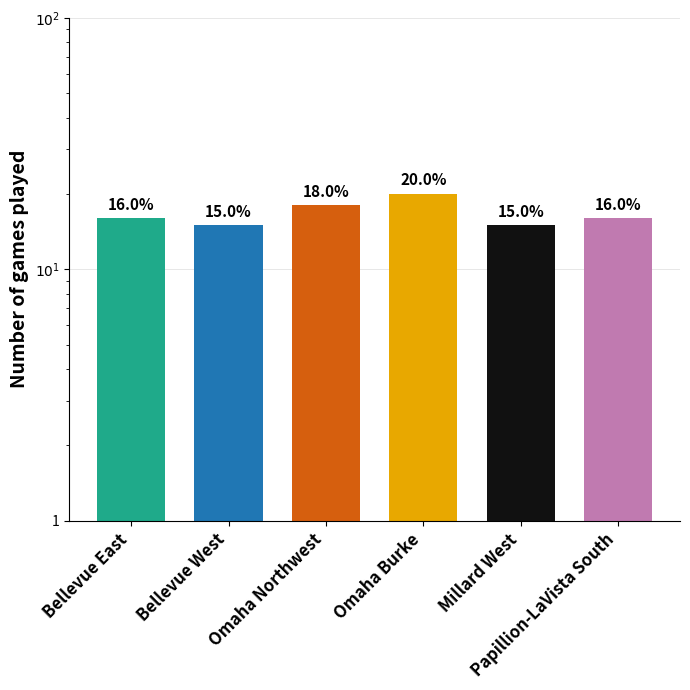

What is the sum of the values at Bellevue West and Papillion-LaVista South?

31